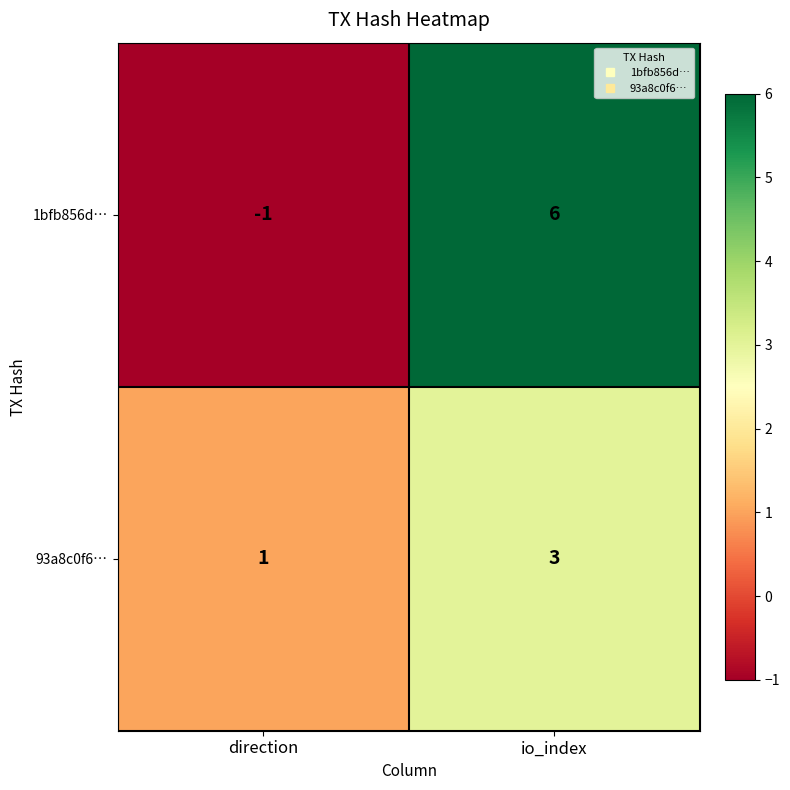

What is the difference between the maximum and minimum values in the 1bfb856d… series?

7